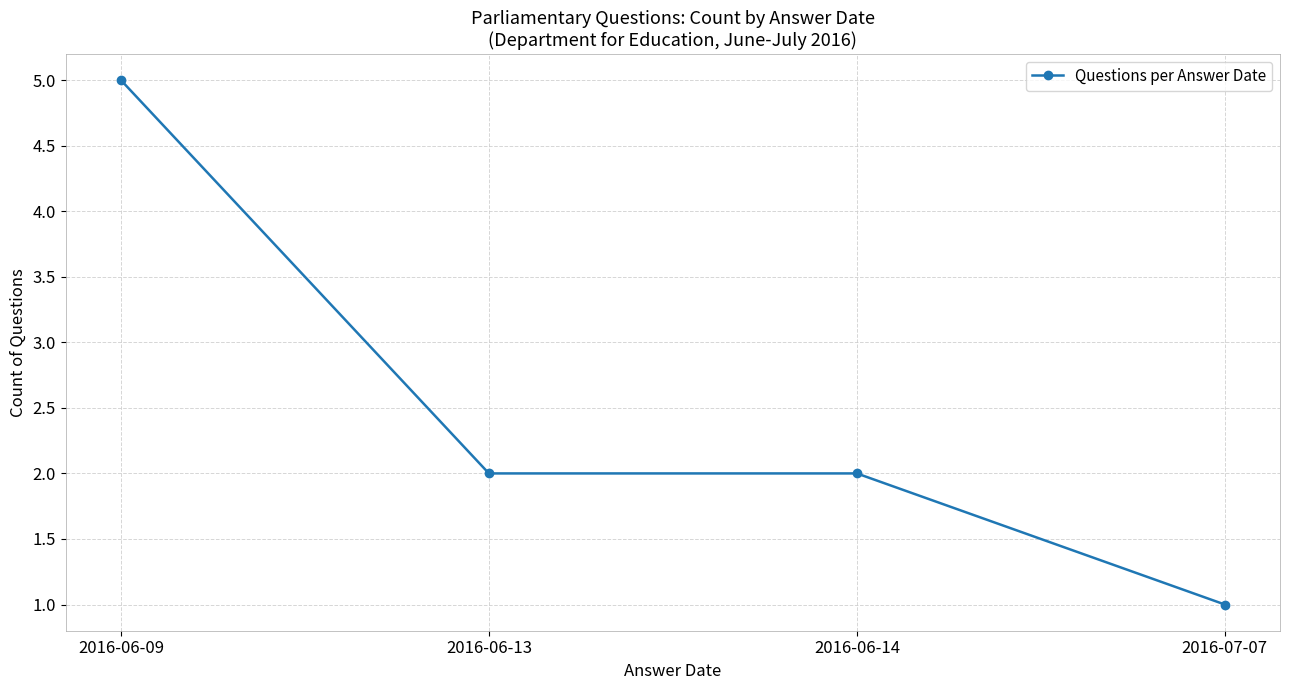

Does the chart have visible grid lines?

Yes